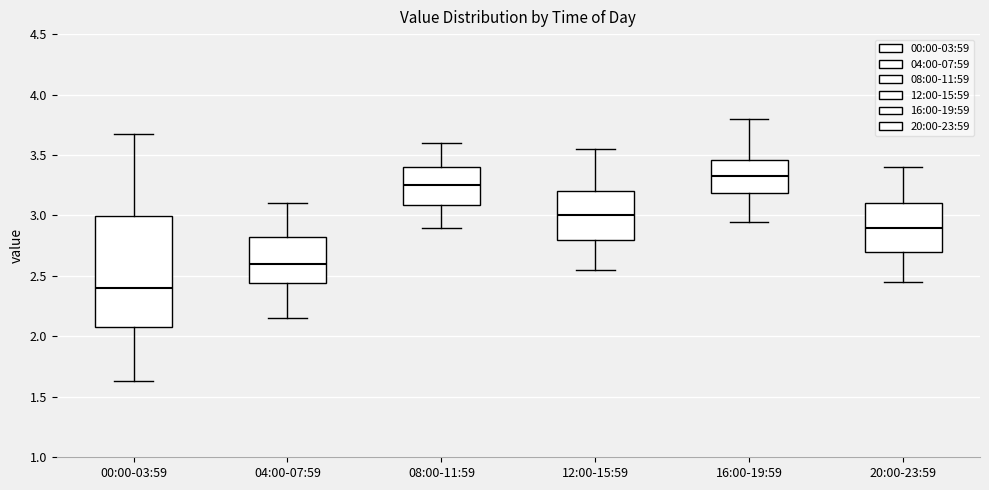

Reading left to right, read every box against the y-axis: the position of its median line, the range the box covers, and the ends of its whiskers. The values are not printed on the chart, so give them approximately, as read against the axis.

00:00-03:59: median 2.40, box 2.10 to 3.00, whiskers 1.65 to 3.65
04:00-07:59: median 2.60, box 2.45 to 2.80, whiskers 2.15 to 3.10
08:00-11:59: median 3.25, box 3.10 to 3.40, whiskers 2.90 to 3.60
12:00-15:59: median 3.00, box 2.80 to 3.20, whiskers 2.55 to 3.55
16:00-19:59: median 3.35, box 3.20 to 3.45, whiskers 2.95 to 3.80
20:00-23:59: median 2.90, box 2.70 to 3.10, whiskers 2.45 to 3.40